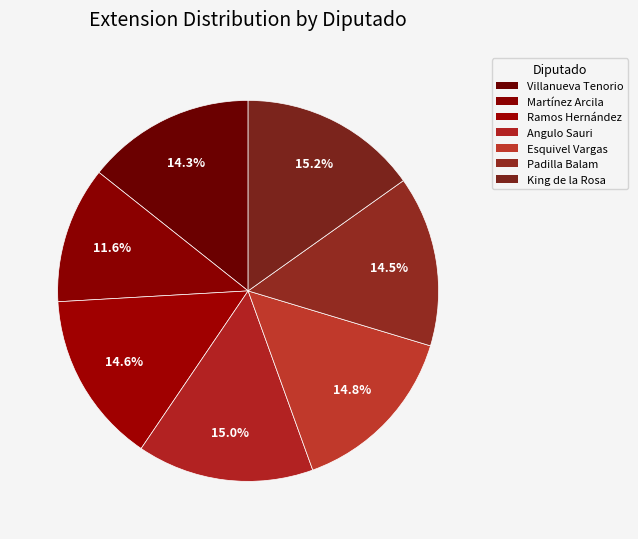

To the nearest percent, what is the average slice percentage?

14%